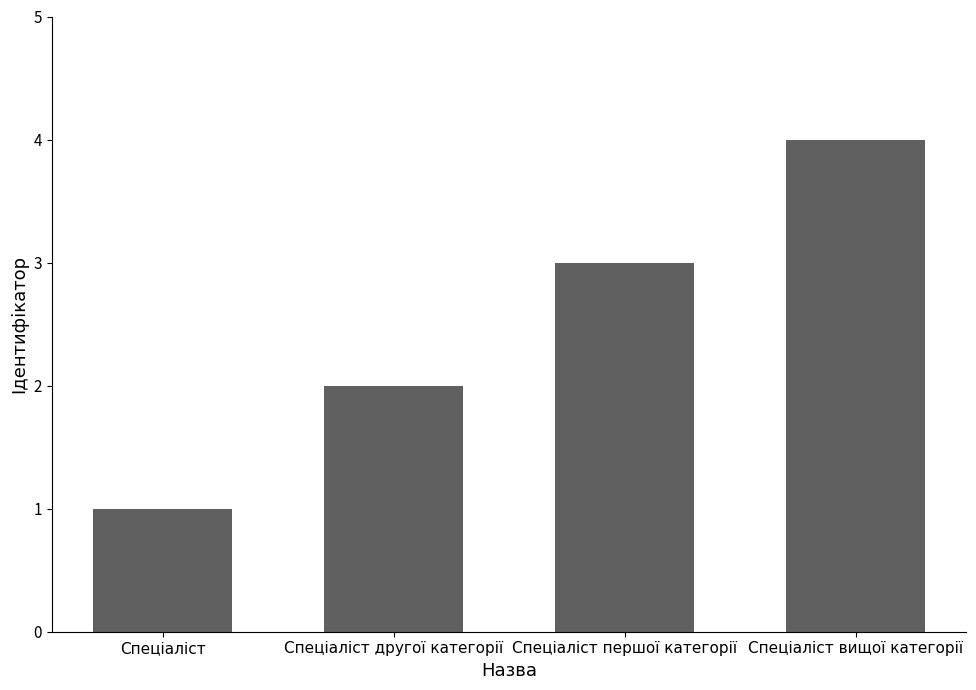

Rank the categories by value from highest to lowest.

Спеціаліст вищої категорії, Спеціаліст першої категорії, Спеціаліст другої категорії, Спеціаліст